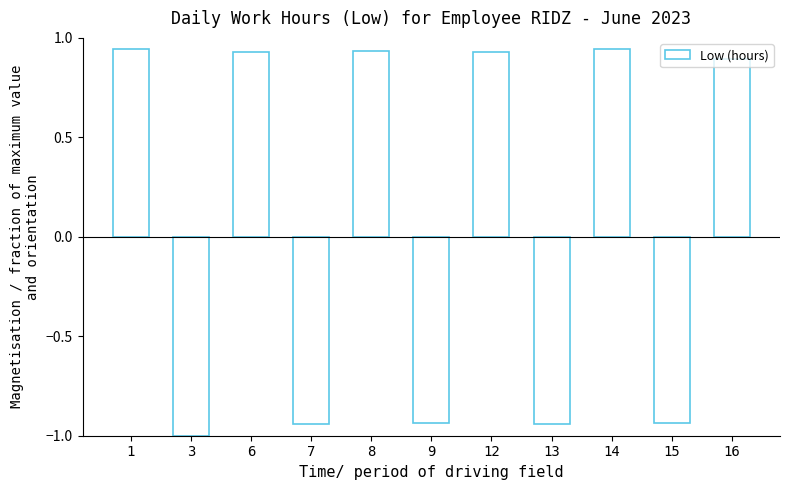

What is the value of the 2nd bar from the left?

-1.0